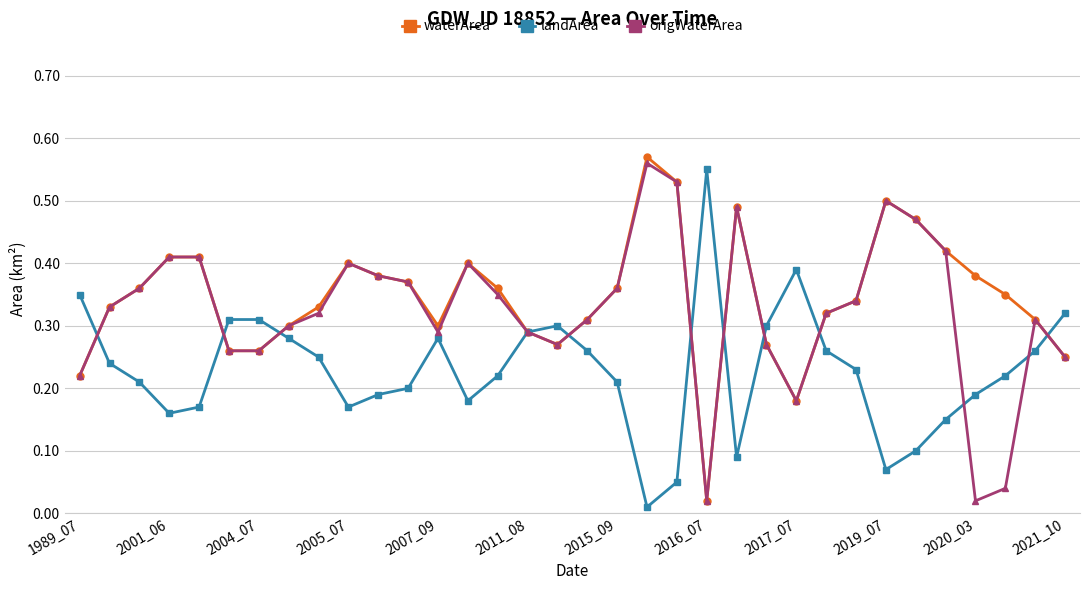

List the series in order of their overall mean, lowest first.

landArea, origWaterArea, waterArea